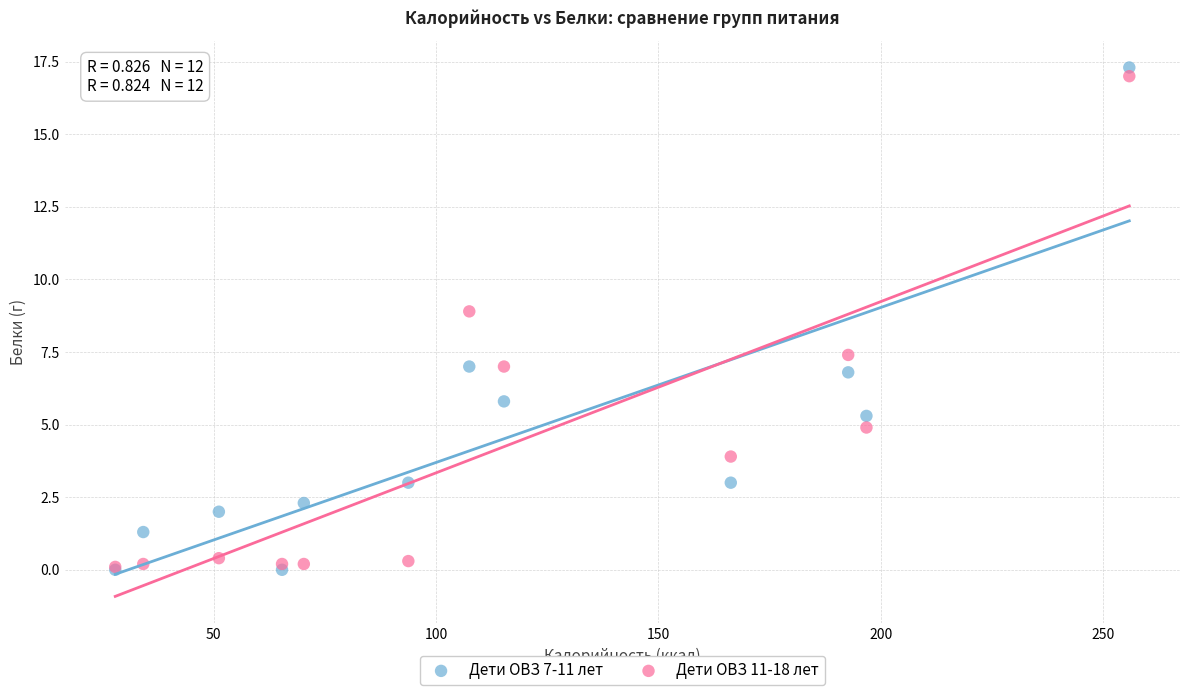

What are all the series names shown in the legend?

Дети ОВЗ 7-11 лет, Дети ОВЗ 11-18 лет